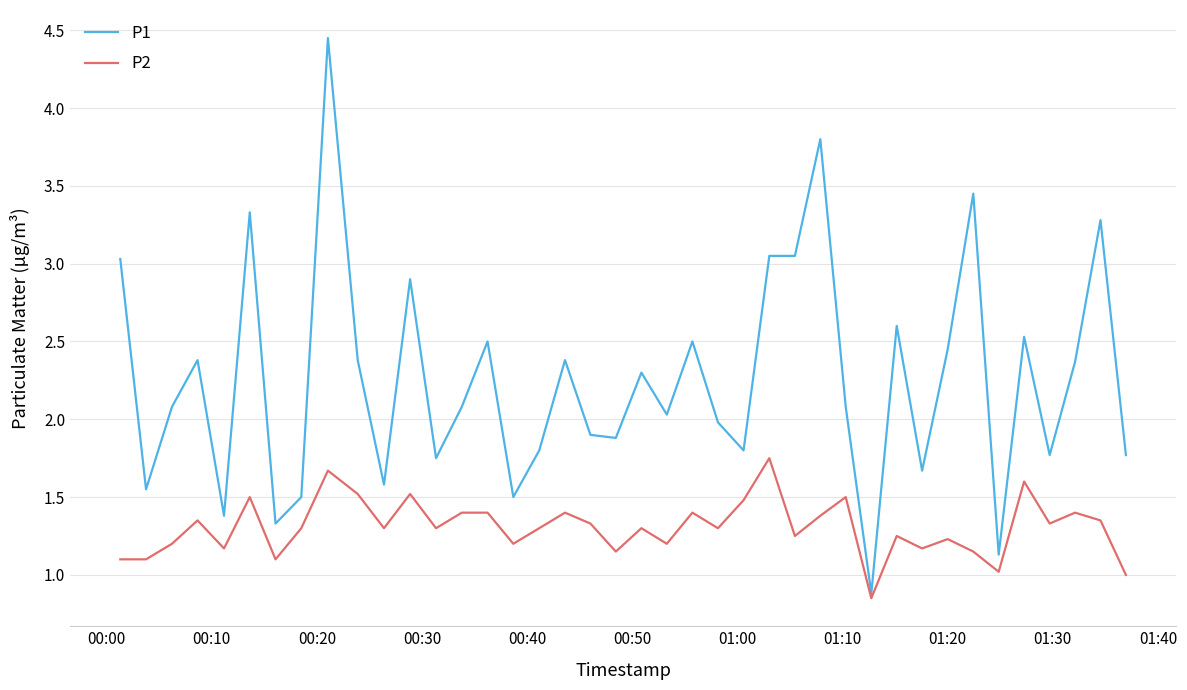

Which series has the largest total across all categories?

P1